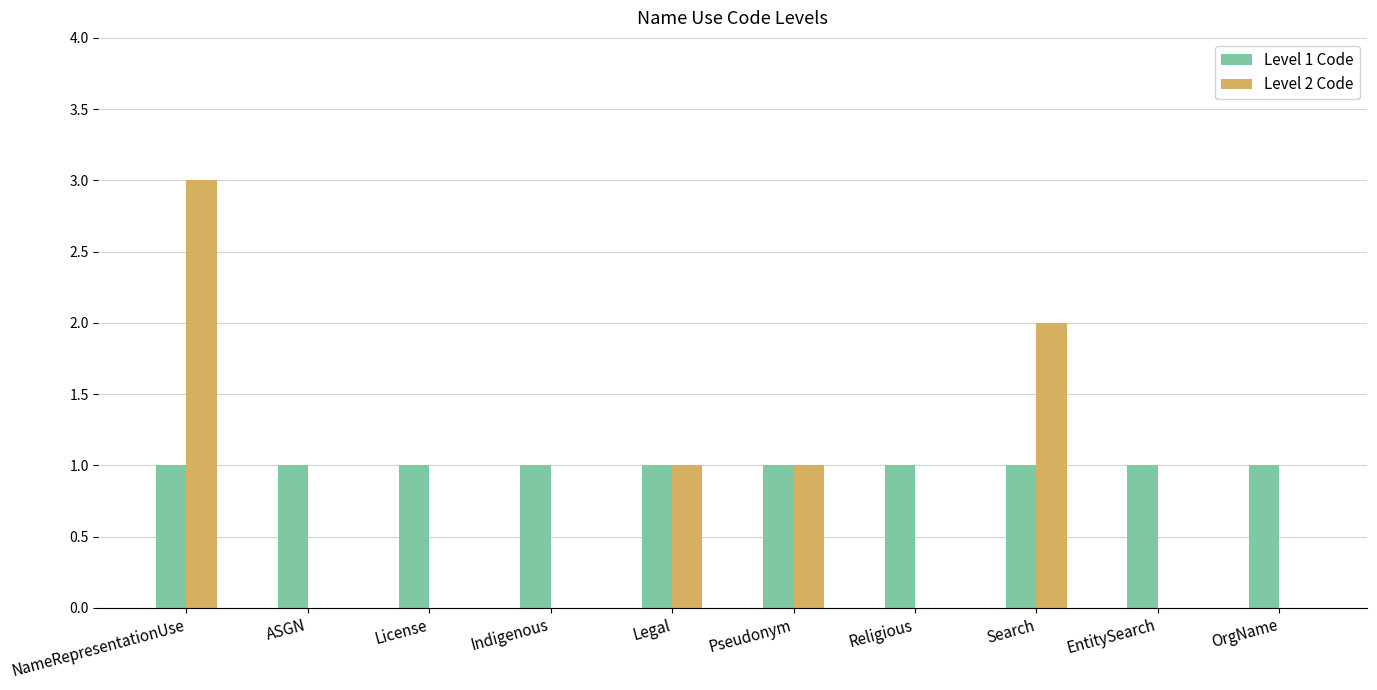

What is the sum of all Level 1 Code values?

10